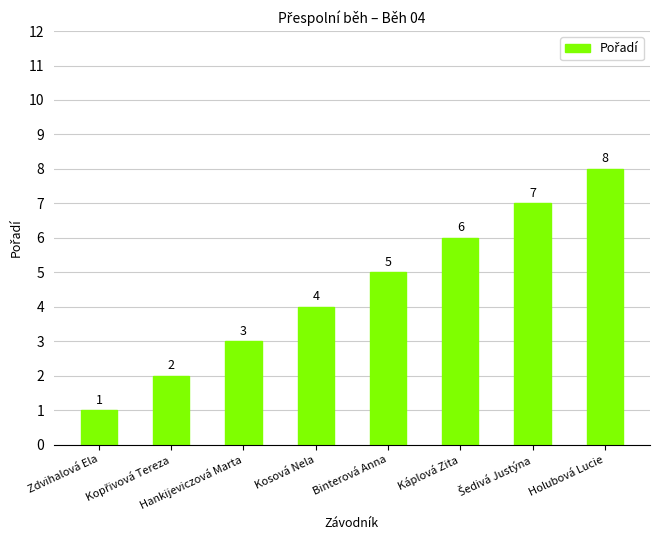

At which label is the value closest to 4?

Kosová Nela